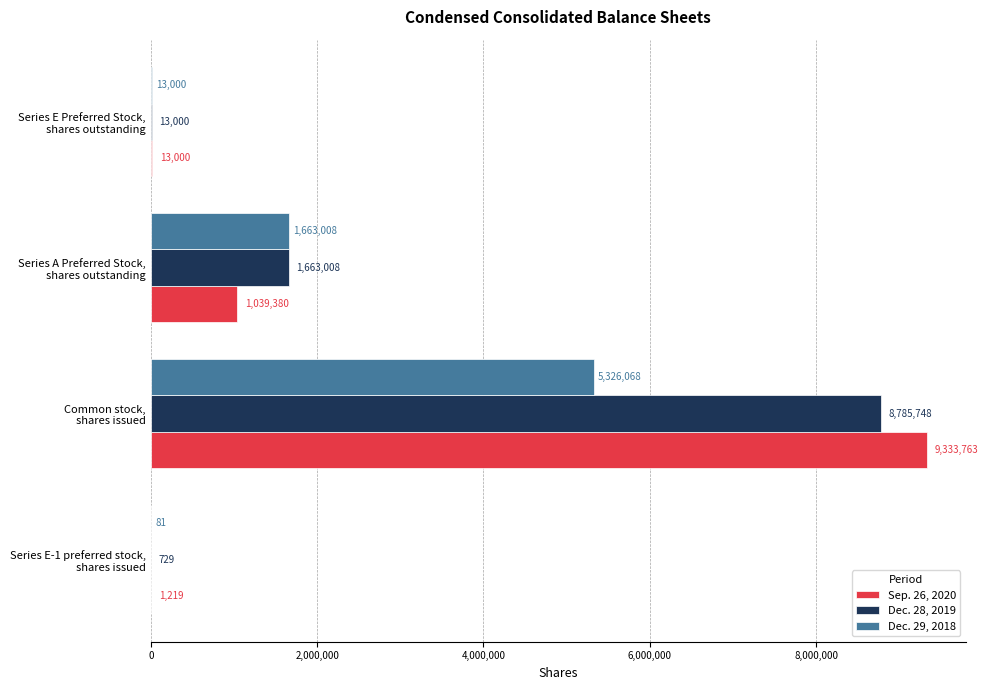

What is the sum of all Dec. 28, 2019 values?

10462485